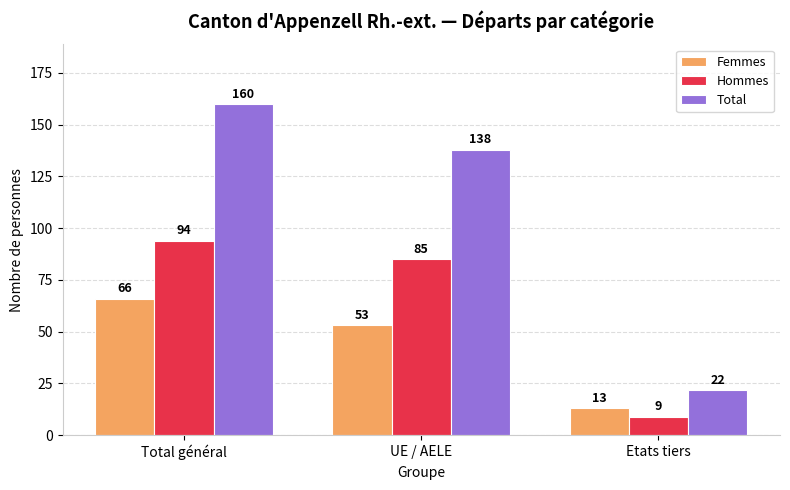

Reading right to left, list all the values displayed in this chart.

Femmes: 13	53	66
Hommes: 9	85	94
Total: 22	138	160